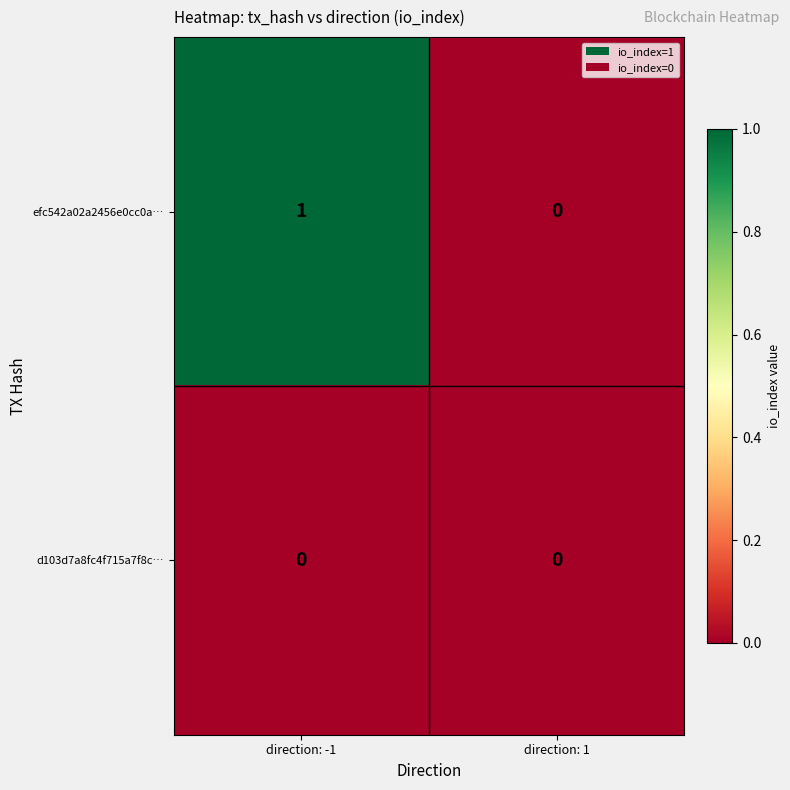

Which series has the largest total across all categories?

efc542a02a2456e0cc0a…